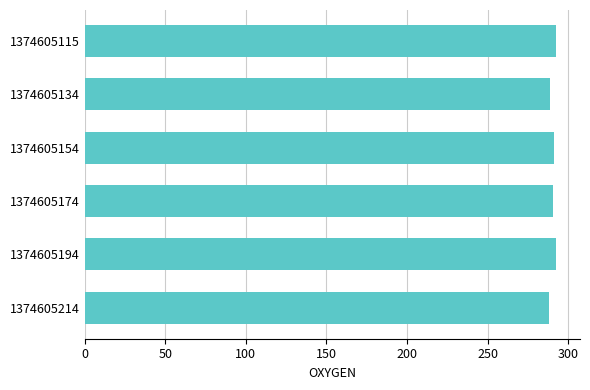

What is the value of the 2nd bar from the top?

289.0